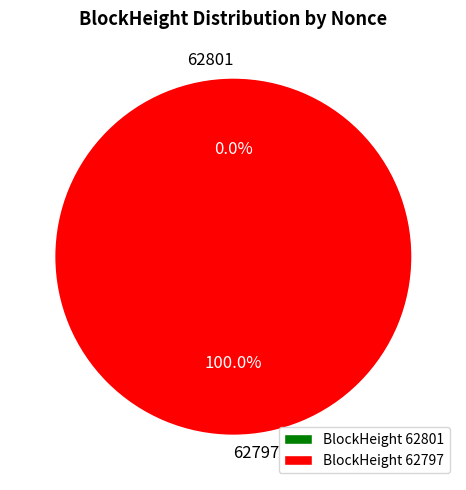

Combined, what portion of the pie is 62801 and 62797?

100.0%